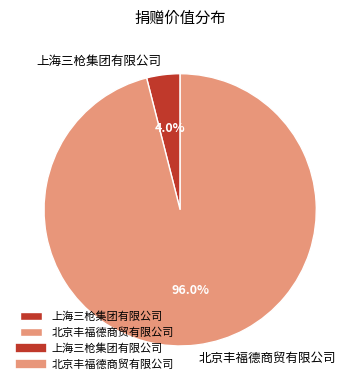

To the nearest percent, what percentage of the pie is 上海三枪集团有限公司?

4%